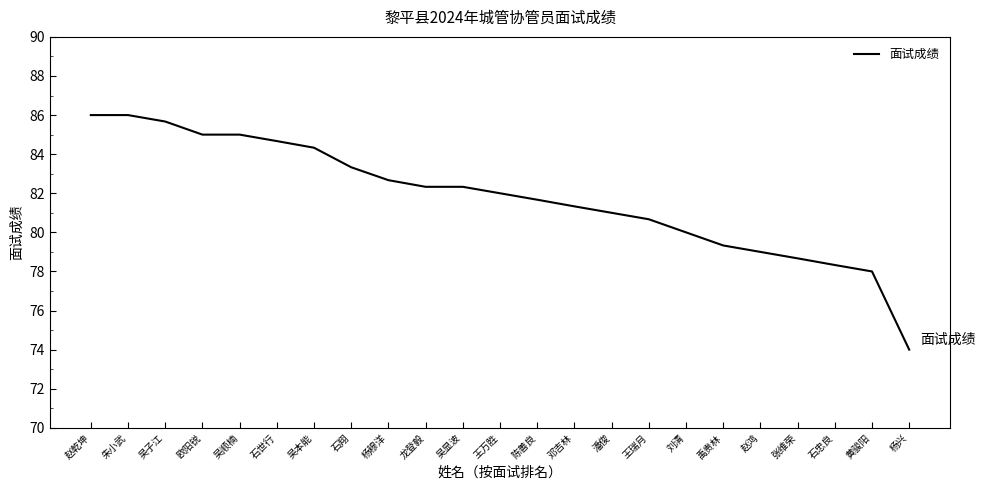

The value at 吴本能 is 25.8. True or false?

False